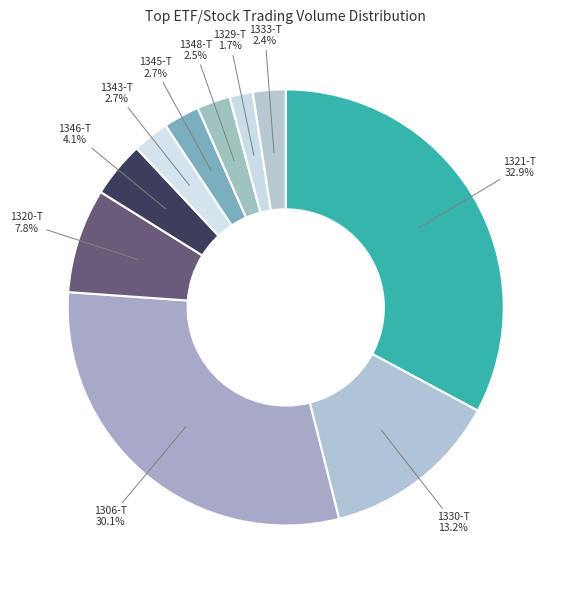

To the nearest percent, what is the average slice percentage?

10%